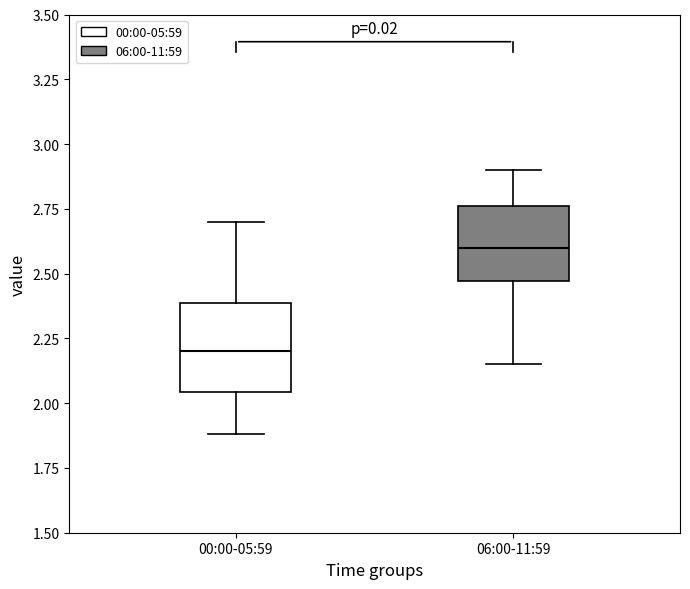

Reading left to right, read every box against the y-axis: the position of its median line, the range the box covers, and the ends of its whiskers. The values are not printed on the chart, so give them approximately, as read against the axis.

00:00-05:59: median 2.20, box 2.05 to 2.40, whiskers 1.90 to 2.70
06:00-11:59: median 2.60, box 2.45 to 2.75, whiskers 2.15 to 2.90